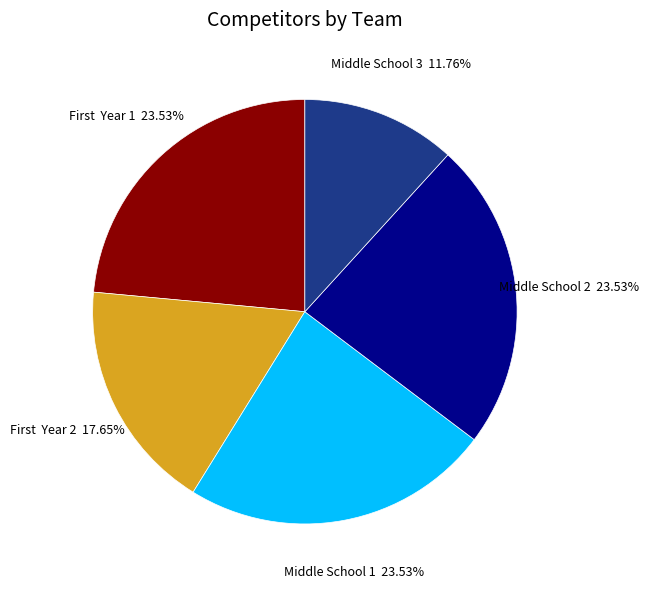

Which slice is the smallest?

Middle School 3